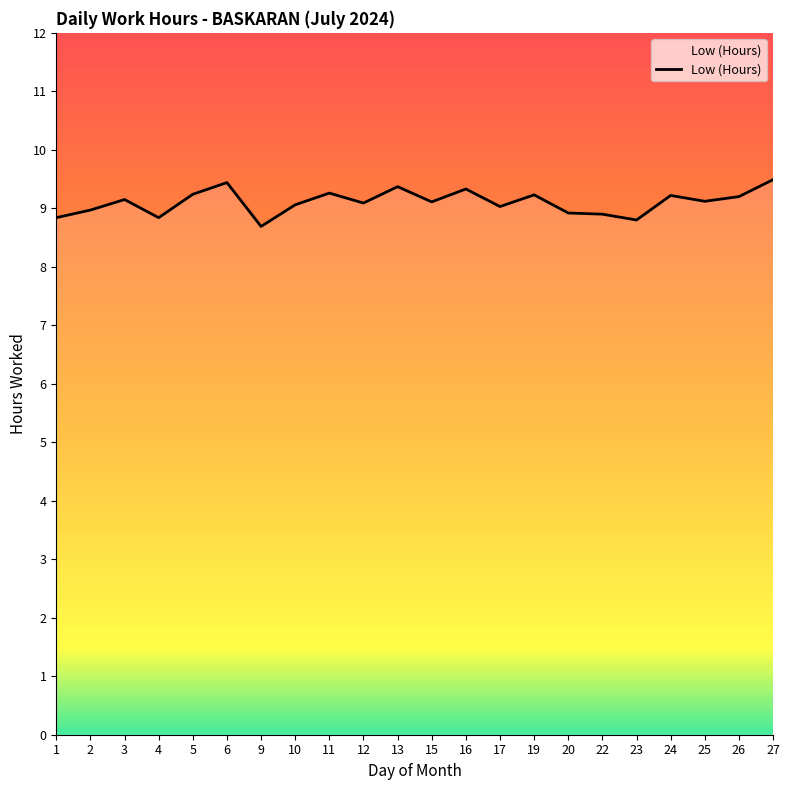

True or false: the data shows 4.1 at 11.

False